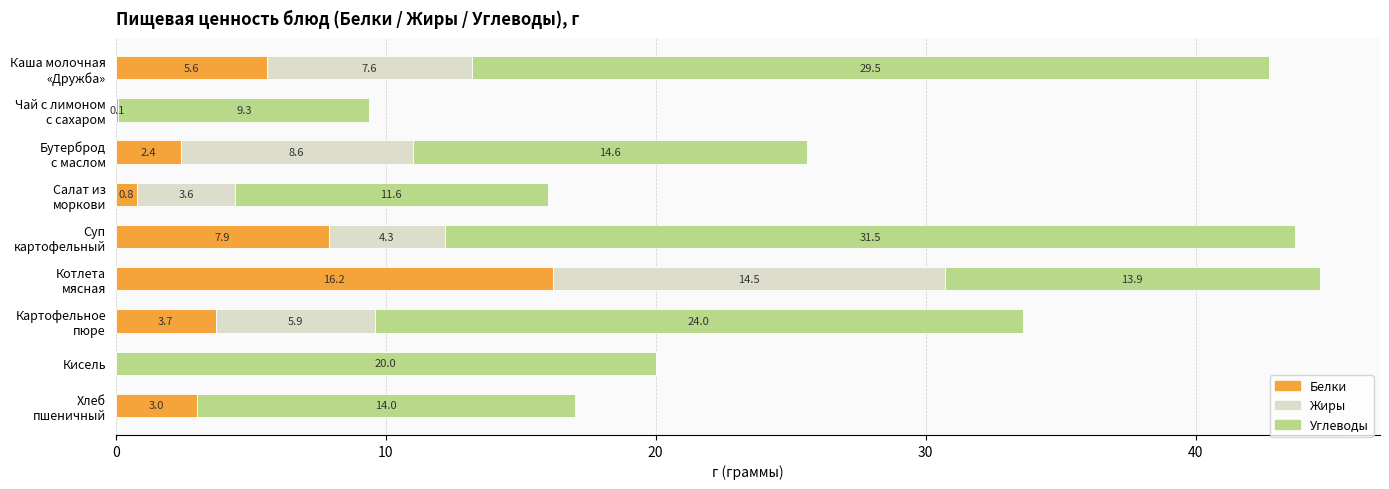

What is the highest value of the Белки series?

16.2